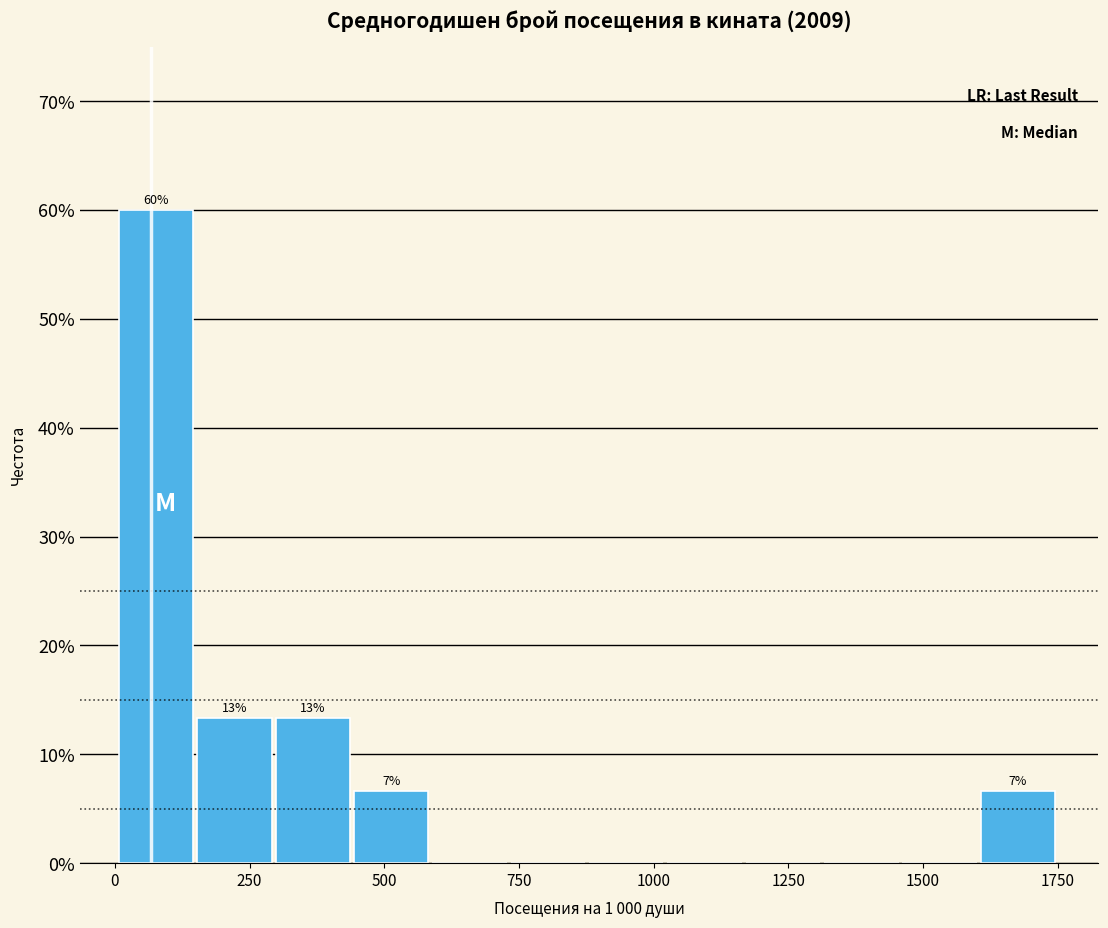

Read against the x-axis, roughly where is the centre of the tallest bar?

100